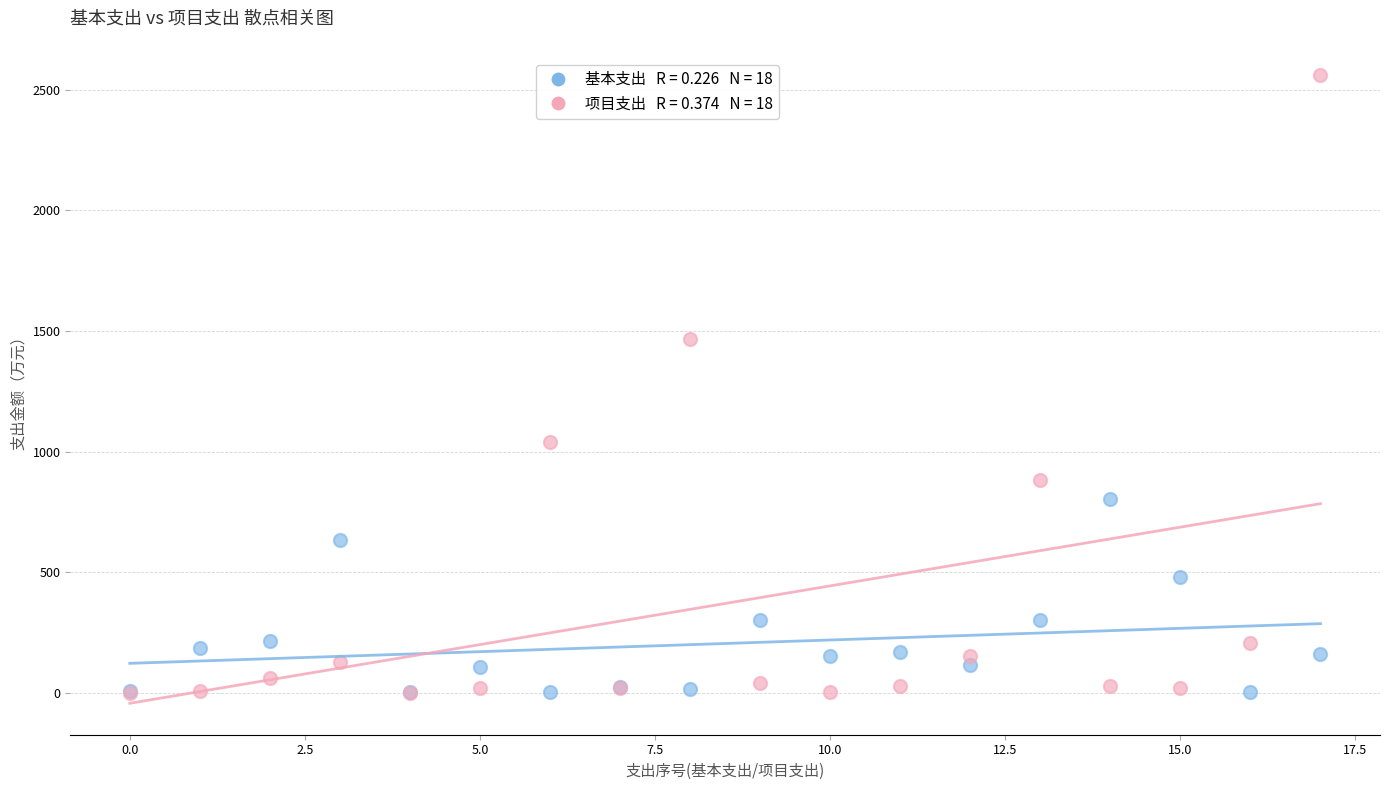

Across all series, what Y value is closest to 1280?

1466.1